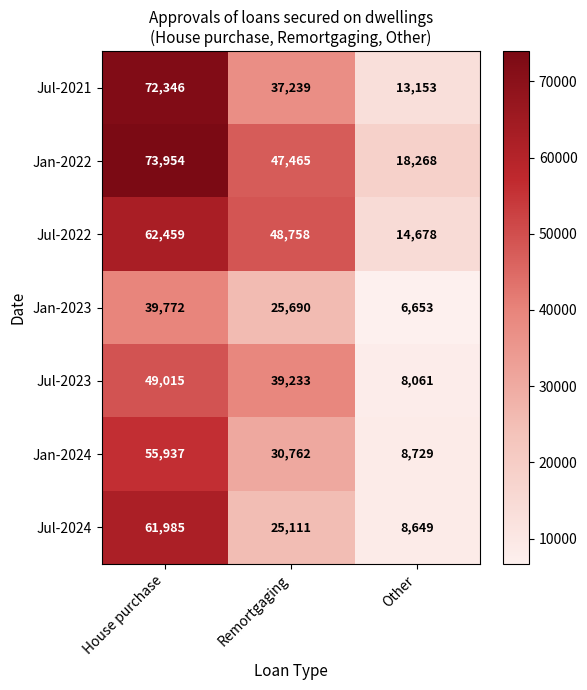

The Jul-2023 series shows 9695 at Remortgaging. True or false?

False